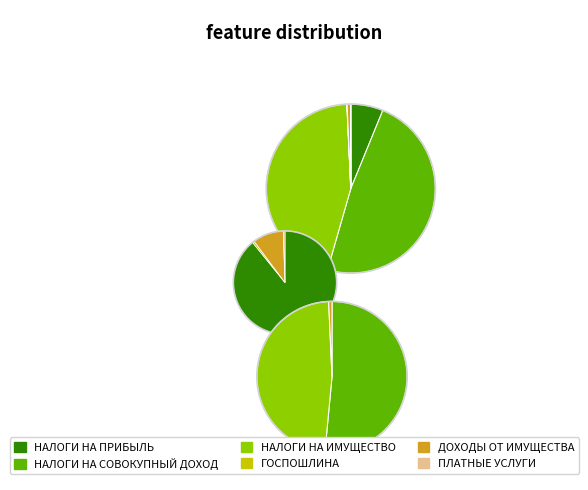

How many segments does this pie chart have?

6